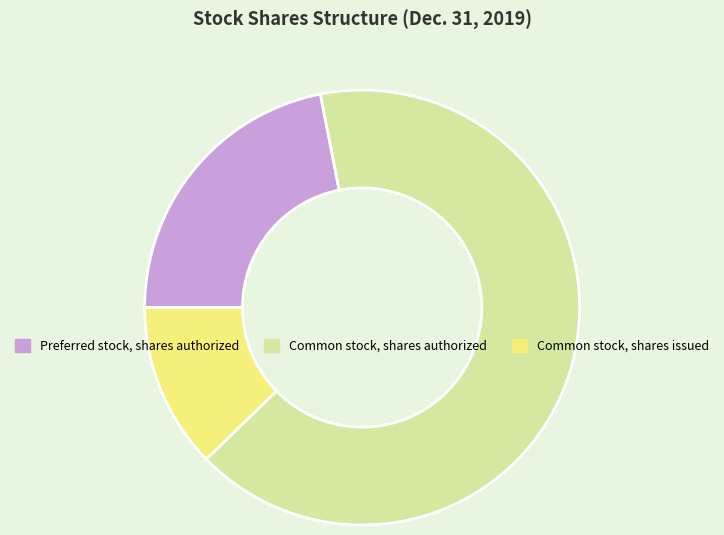

How many slices are in this pie chart?

3